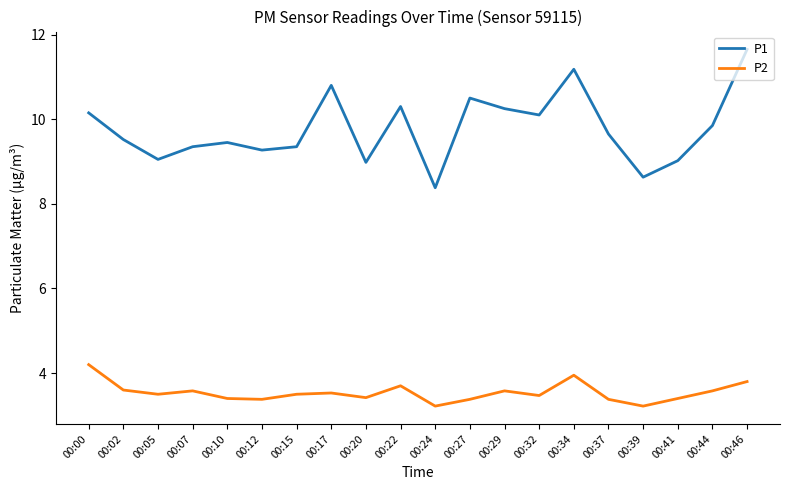

What is the difference between the highest and lowest values at 00:34?

7.2